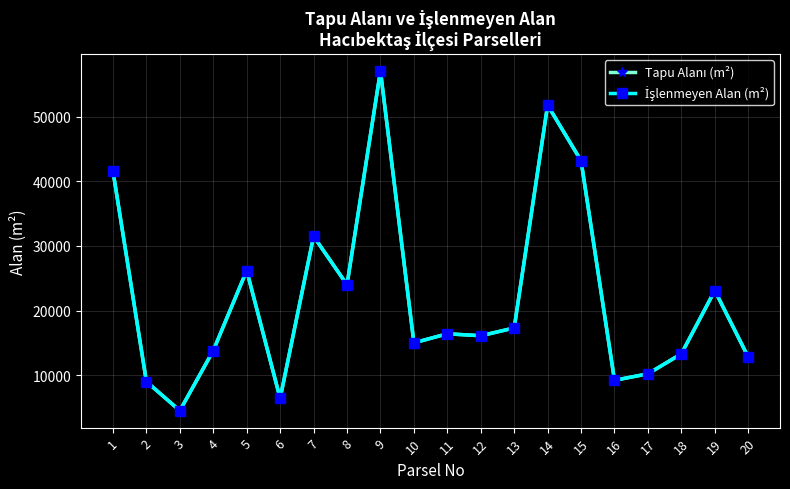

Is it true that İşlenmeyen Alan (m²) equals 43200 at 15?

True